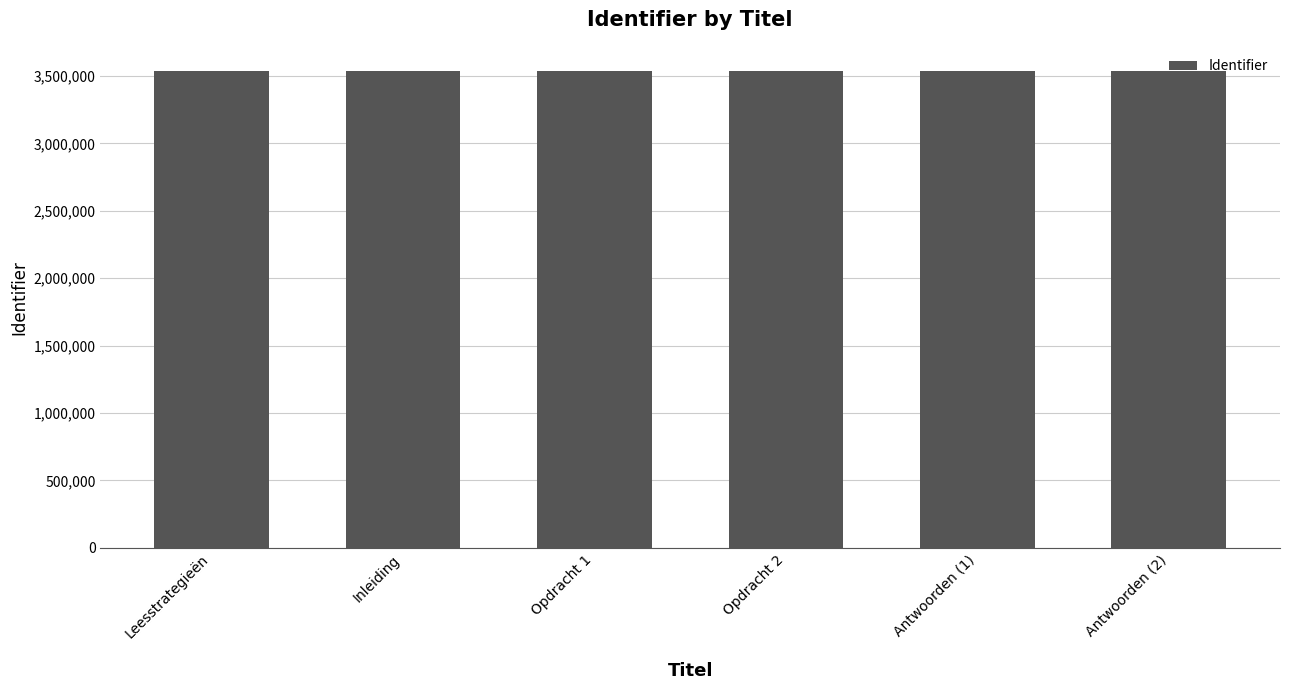

Read the value at Leesstrategieën.

3538995